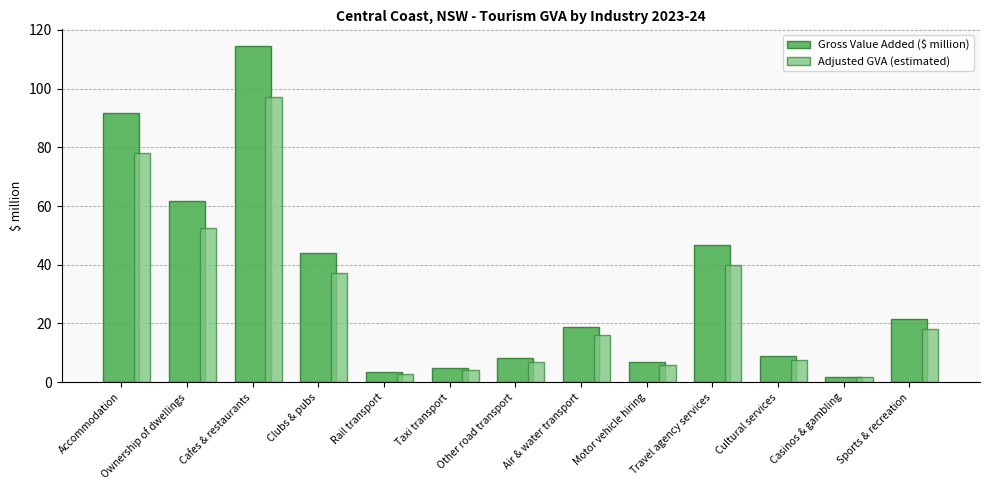

Reading left to right, transcribe all the data shown in this chart.

Gross Value Added ($ million): Accommodation=91.7	Ownership of dwellings=61.9	Cafes & restaurants=114.5	Clubs & pubs=43.9	Rail transport=3.4	Taxi transport=4.7	Other road transport=8.3	Air & water transport=18.9	Motor vehicle hiring=6.8	Travel agency services=46.8	Cultural services=9.0	Casinos & gambling=1.9	Sports & recreation=21.4
Adjusted GVA (estimated): Accommodation=77.9	Ownership of dwellings=52.6	Cafes & restaurants=97.3	Clubs & pubs=37.4	Rail transport=2.9	Taxi transport=4.0	Other road transport=7.0	Air & water transport=16.1	Motor vehicle hiring=5.8	Travel agency services=39.8	Cultural services=7.6	Casinos & gambling=1.6	Sports & recreation=18.2